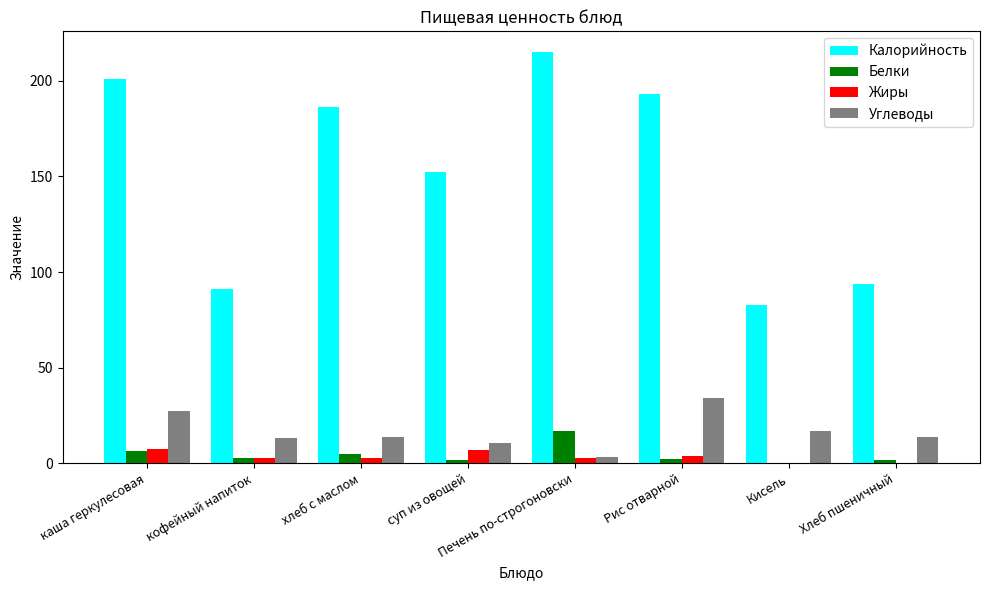

Which series changed the most between кофейный напиток and Печень по-строгоновски?

Калорийность